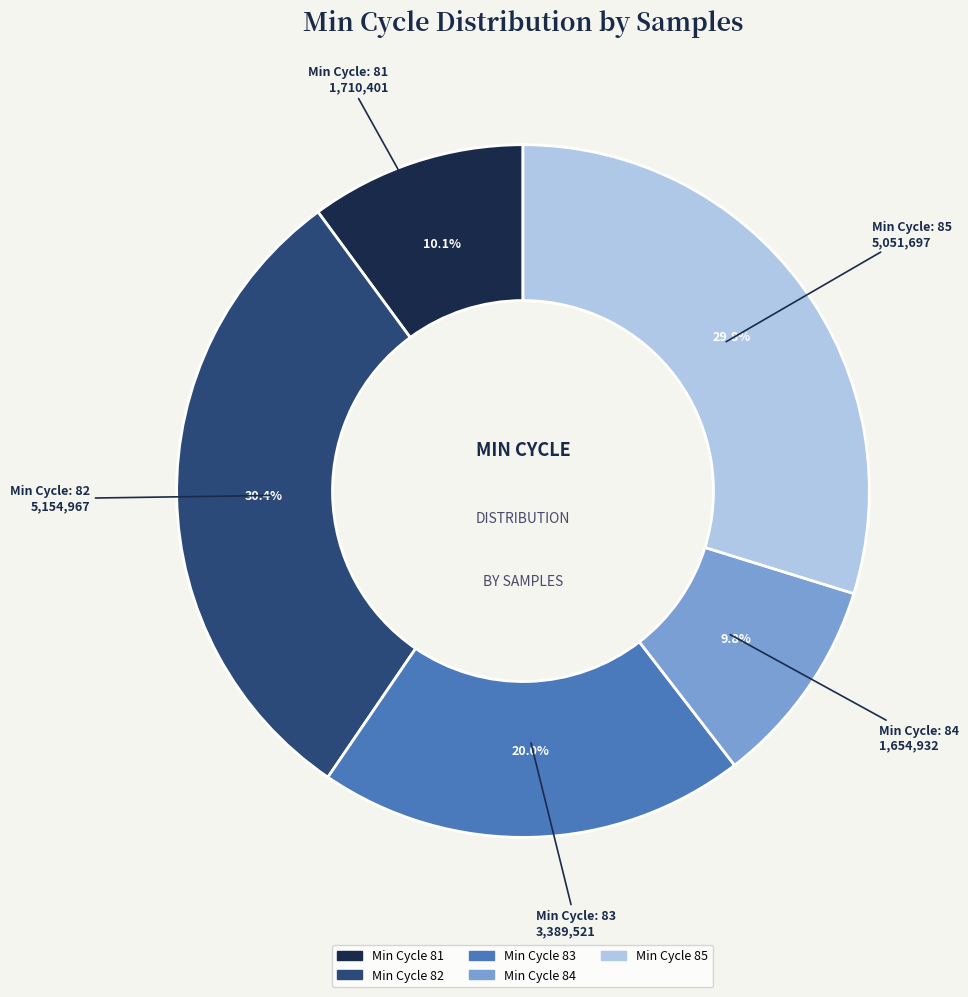

Is there a majority slice in this chart?

No